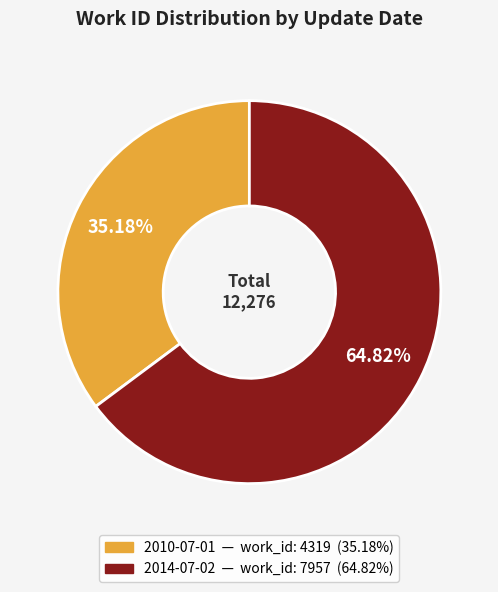

Which category has the smallest portion of the pie?

2010-07-01